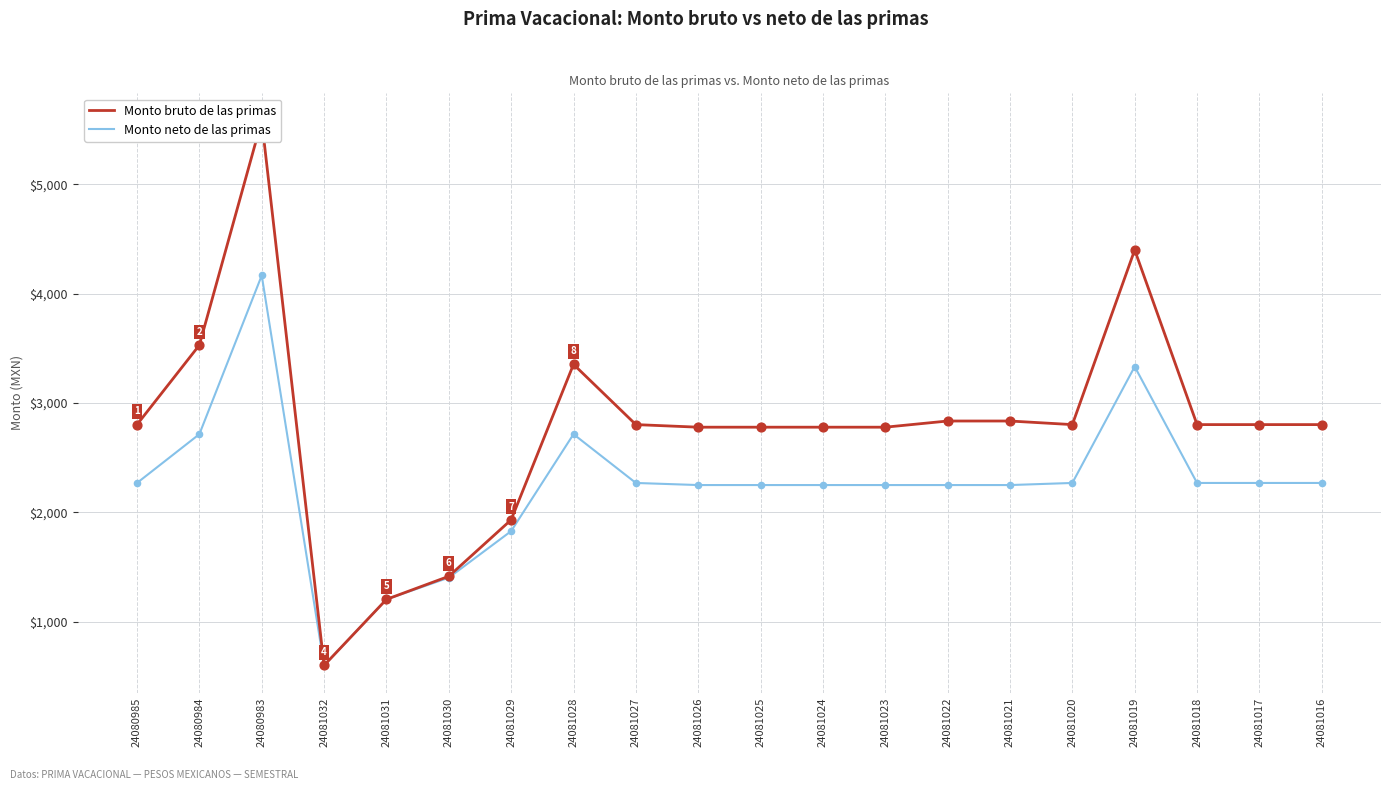

What are all the series names shown in the legend?

Monto bruto de las primas, Monto neto de las primas